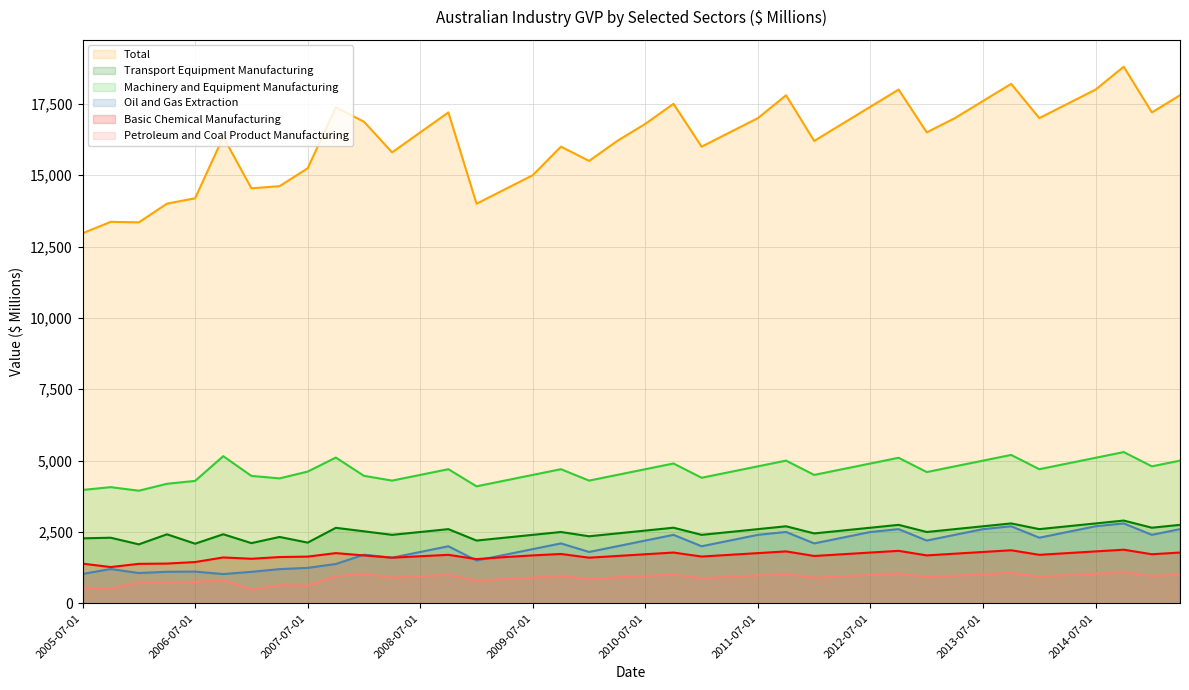

Rank the categories by Petroleum and Coal Product Manufacturing value from lowest to highest.

2007-01-01, 2005-10-01, 2005-07-01, 2007-07-01, 2007-04-01, 2006-04-01, 2006-01-01, 2006-07-01, 2009-01-01, 2006-10-01, 2009-04-01, 2010-01-01, 2011-01-01, 2008-04-01, 2009-07-01, 2012-01-01, 2010-04-01, 2013-01-01, 2011-04-01, 2014-01-01, 2008-07-01, 2009-10-01, 2012-04-01, 2007-10-01, 2010-07-01, 2015-01-01, 2013-04-01, 2011-07-01, 2014-04-01, 2008-10-01, 2012-07-01, 2010-10-01, 2015-04-01, 2013-07-01, 2011-10-01, 2008-01-01, 2014-07-01, 2012-10-01, 2013-10-01, 2014-10-01